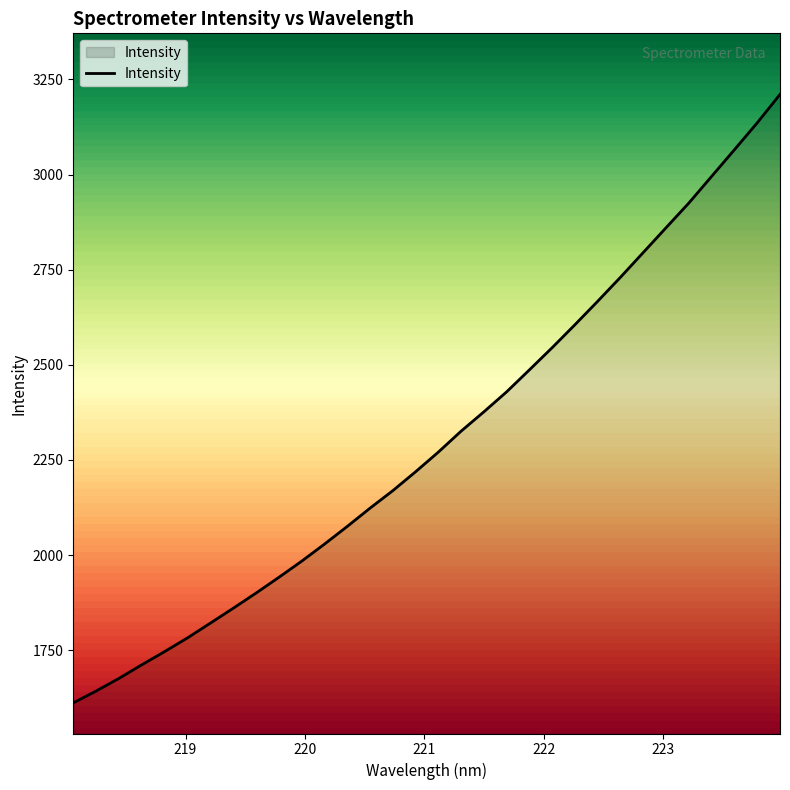

What is the difference between the maximum and minimum values?

1599.4